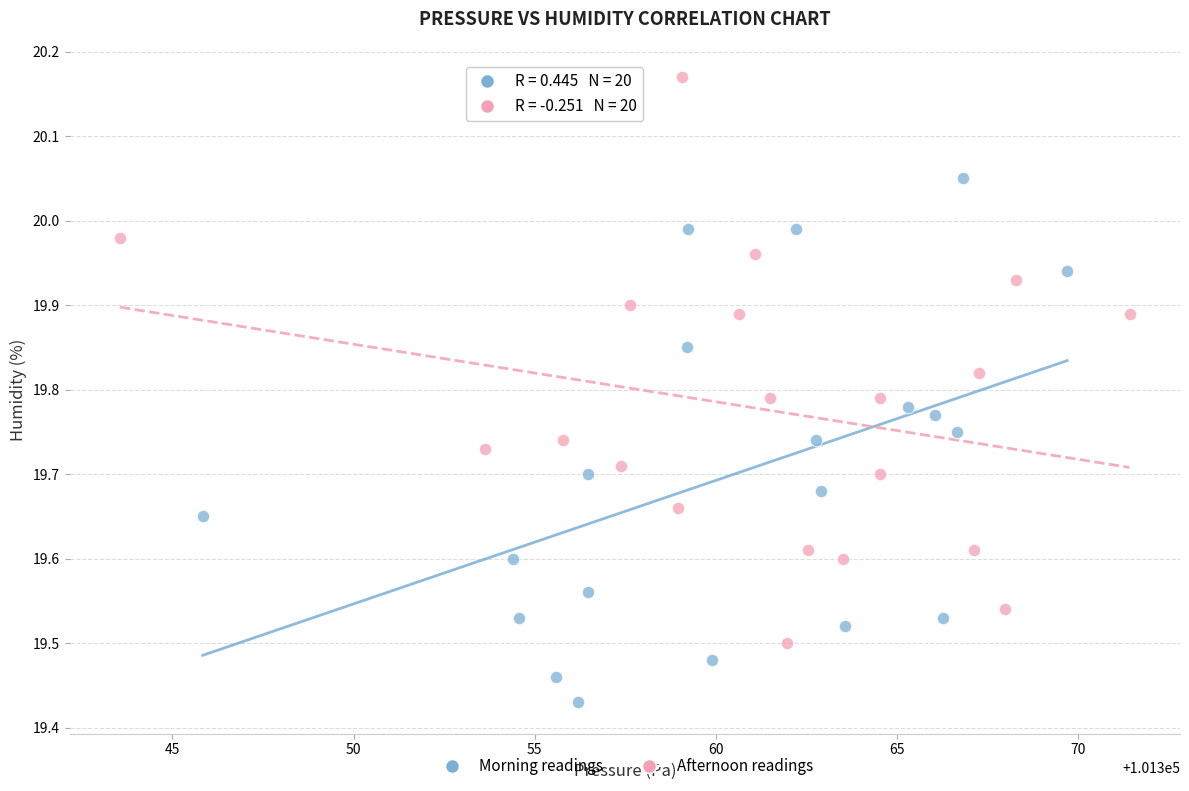

Which series reaches the minimum Y coordinate?

Morning readings